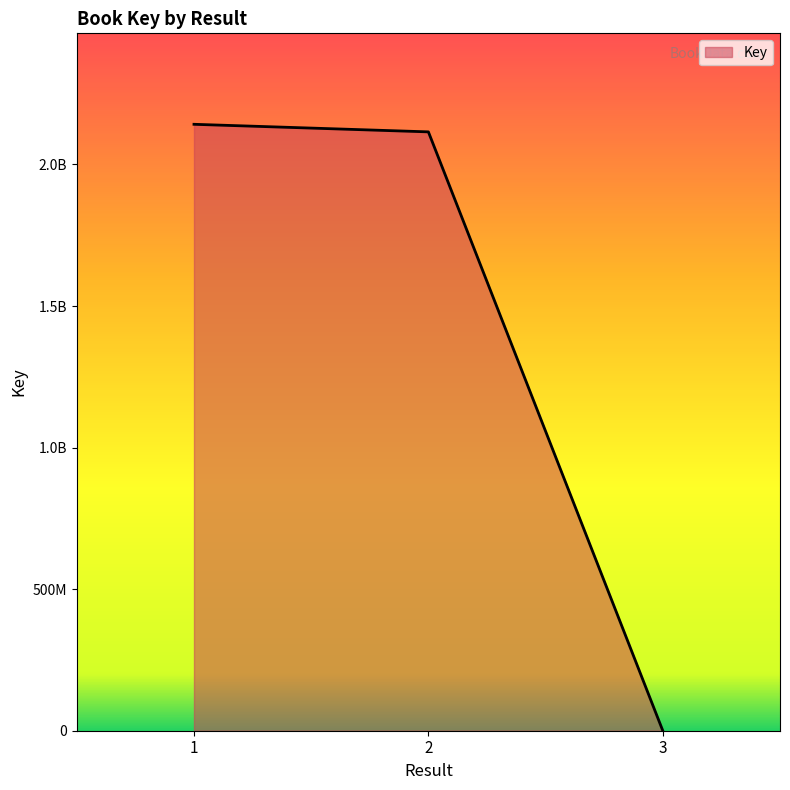

What is the minimum value shown in the chart?

6152